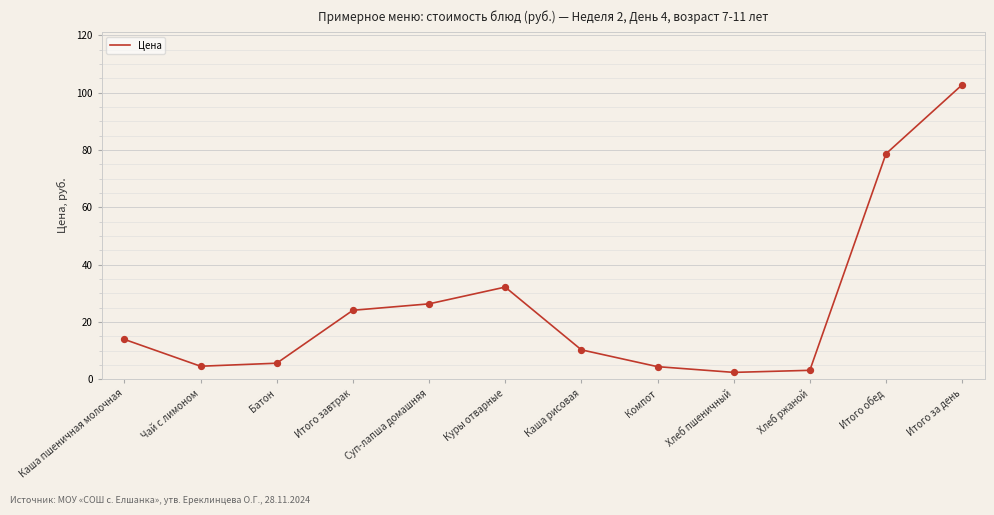

Which has a higher value, Итого за день or Итого обед?

Итого за день